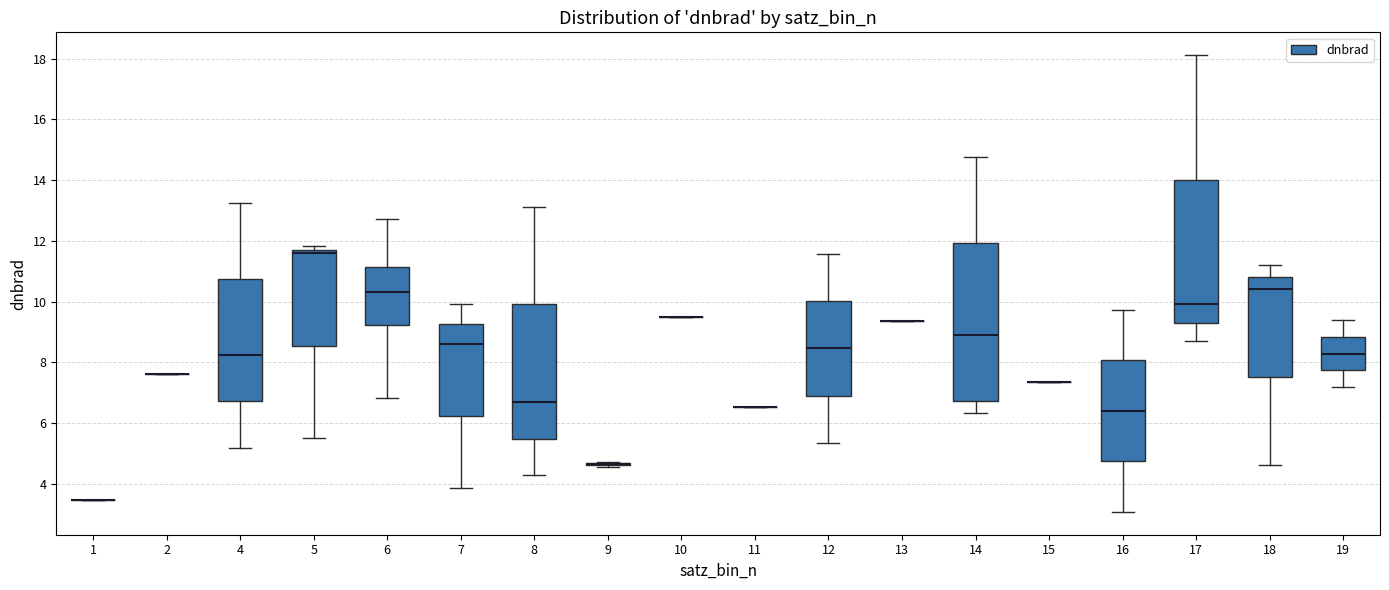

Comparing the boxes themselves (not the whiskers), which one is the tallest?

14